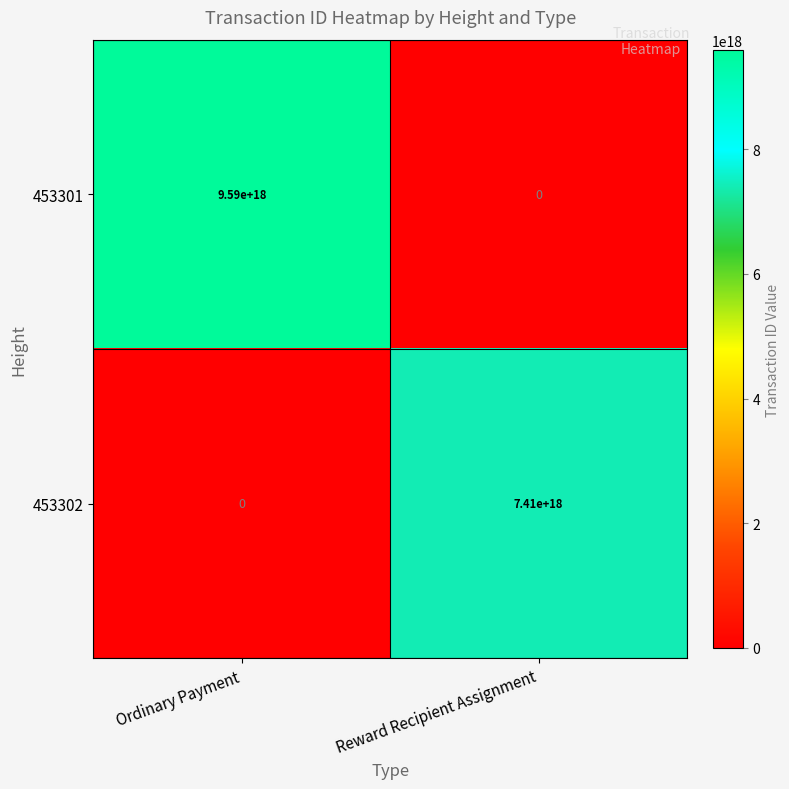

List the series in order of their overall mean, highest first.

453301, 453302